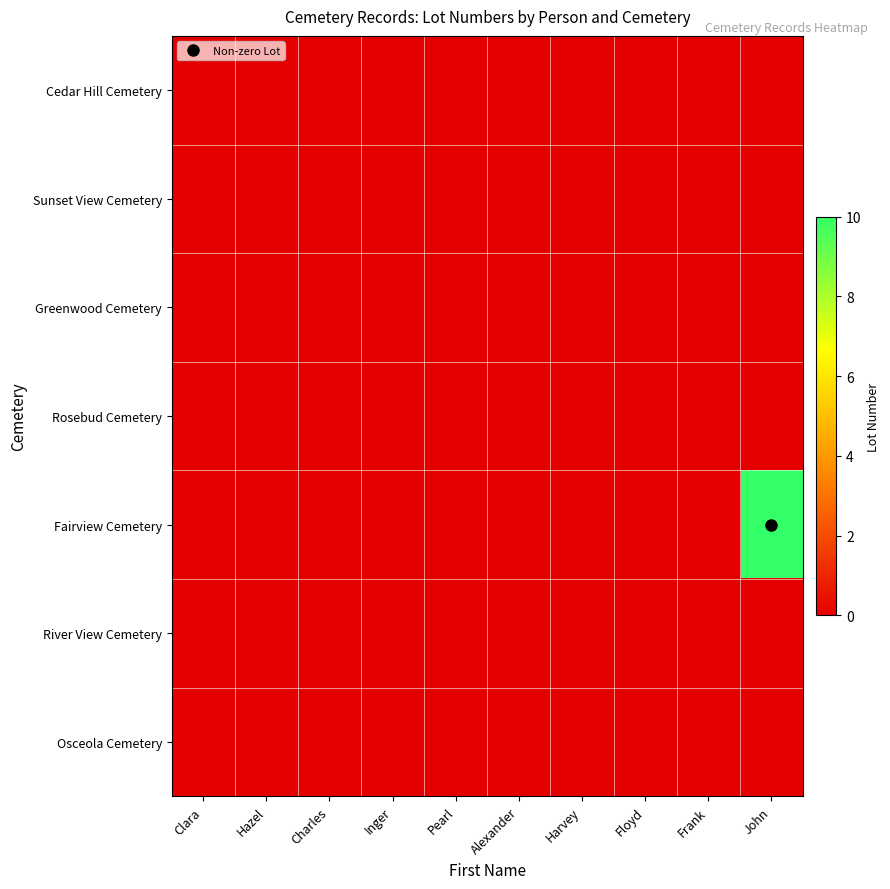

Which series has the largest total across all categories?

Fairview Cemetery